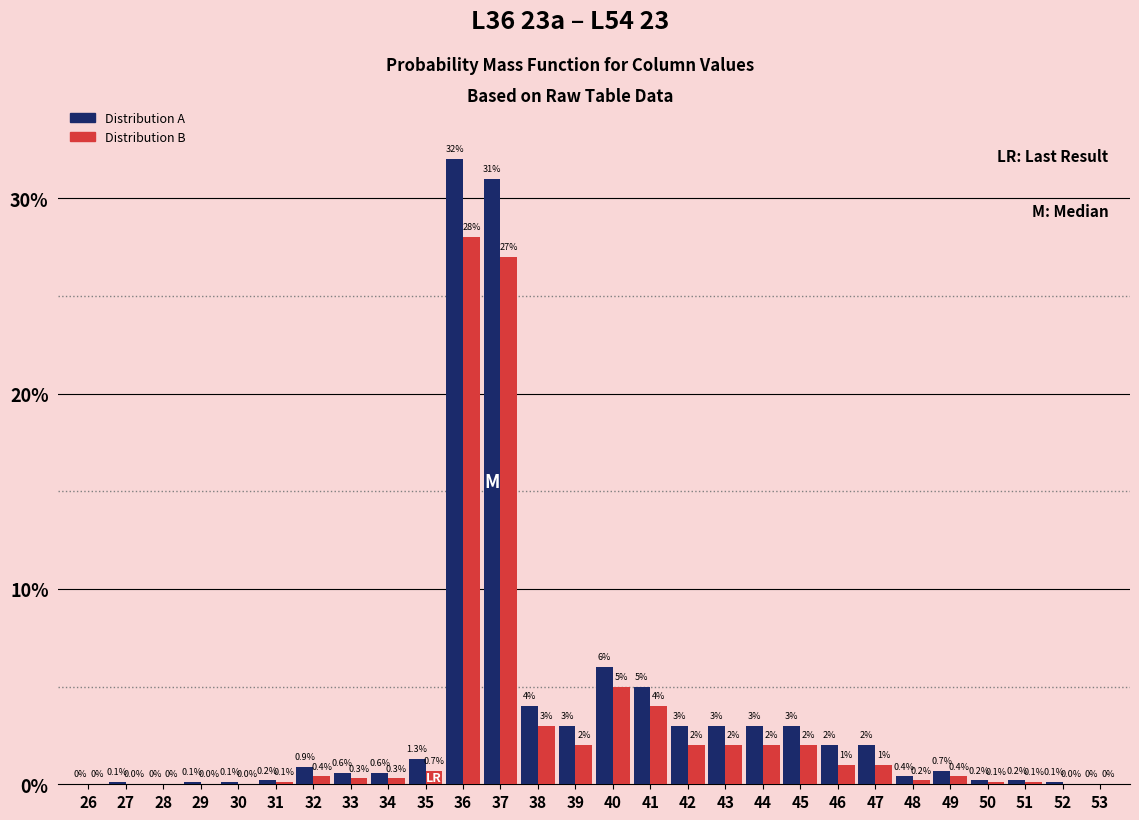

Reading left to right, extract all data points from this chart.

Distribution A: 26=0.0	27=0.1	28=0.0	29=0.1	30=0.1	31=0.2	32=0.9	33=0.6	34=0.6	35=1.3	36=32.0	37=31.0	38=4.0	39=3.0	40=6.0	41=5.0	42=3.0	43=3.0	44=3.0	45=3.0	46=2.0	47=2.0	48=0.4	49=0.7	50=0.2	51=0.2	52=0.1	53=0.0
Distribution B: 26=0.0	27=0.0	28=0.0	29=0.0	30=0.0	31=0.1	32=0.4	33=0.3	34=0.3	35=0.7	36=28.0	37=27.0	38=3.0	39=2.0	40=5.0	41=4.0	42=2.0	43=2.0	44=2.0	45=2.0	46=1.0	47=1.0	48=0.2	49=0.4	50=0.1	51=0.1	52=0.0	53=0.0